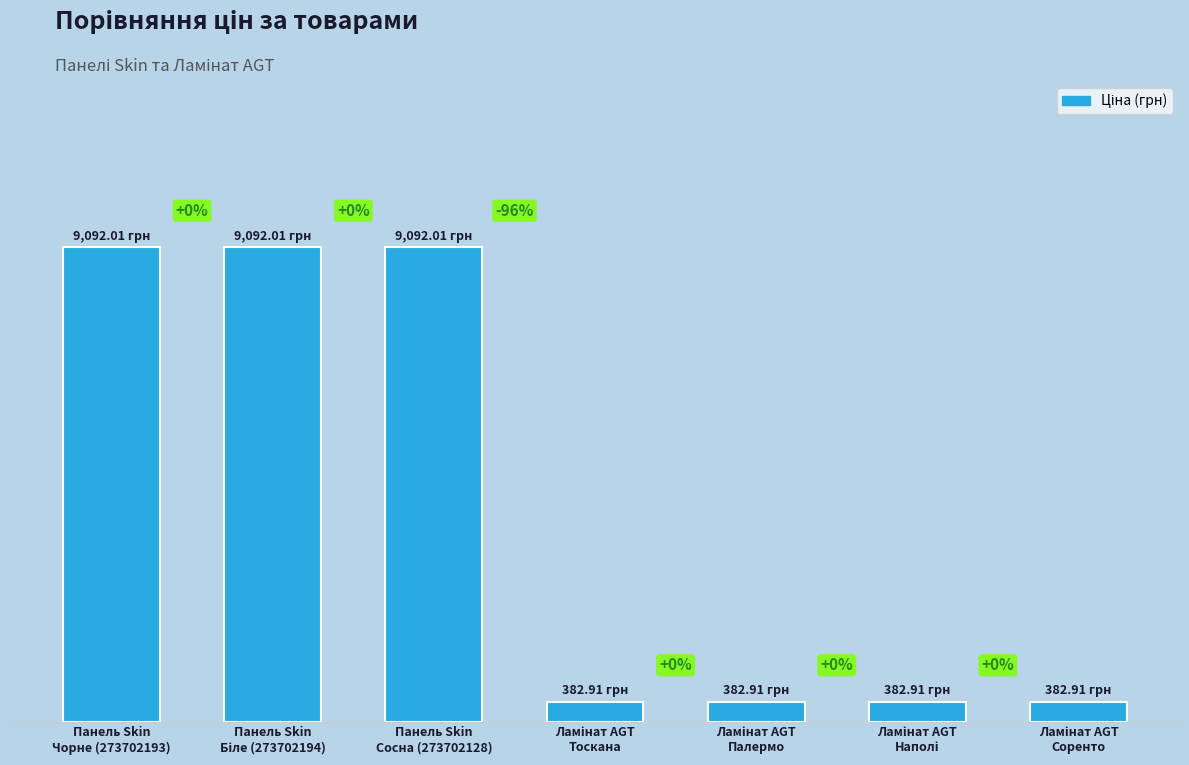

Which has a higher value, Панель Skin
Біле (273702194) or Панель Skin
Сосна (273702128)?

Панель Skin
Біле (273702194)